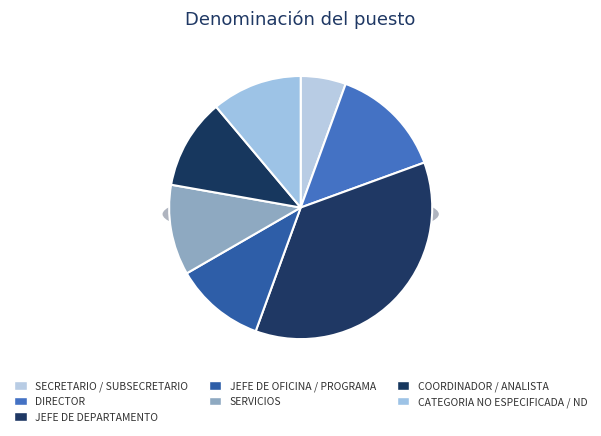

What is the total percentage of DIRECTOR and COORDINADOR / ANALISTA?

25.0%